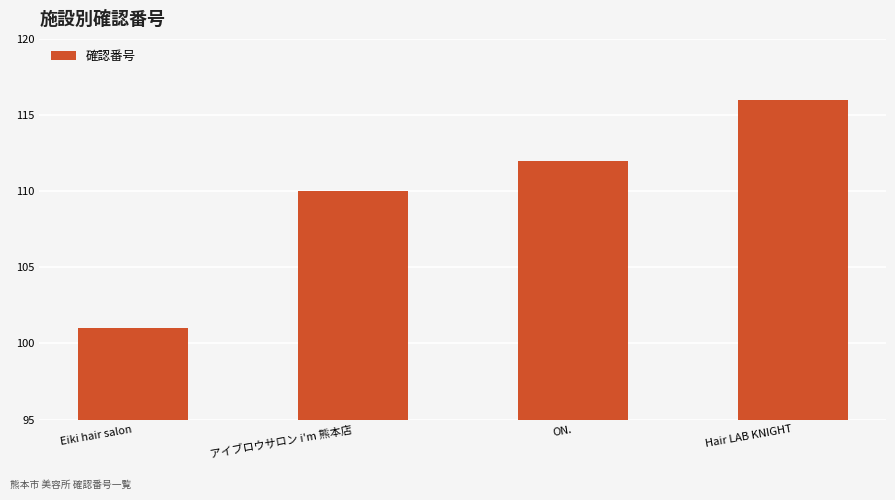

Are the bars grouped side by side (vs. stacked)?

No